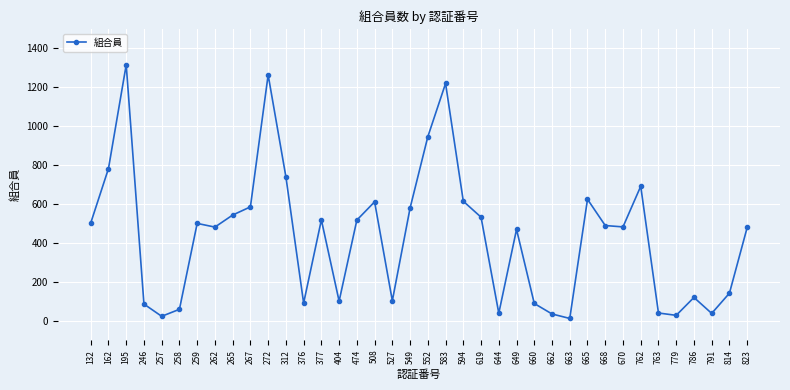

What is the change in value from 763 to 786?

+80